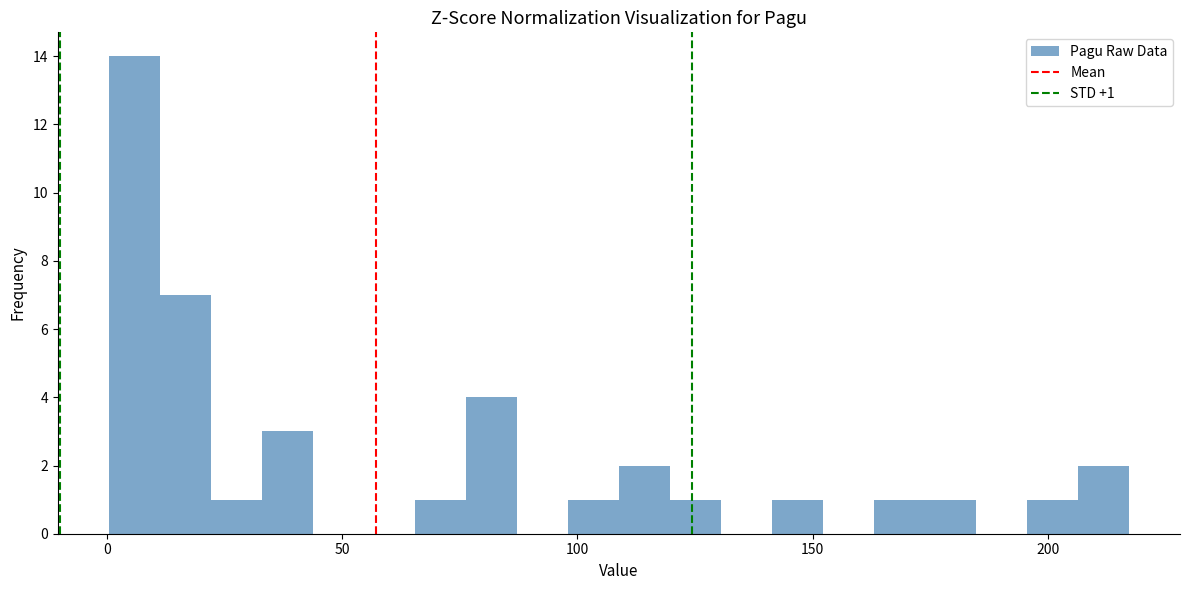

Around what value on the x-axis is the tallest bar? Give the approximate position of its centre, as read against the axis.

5